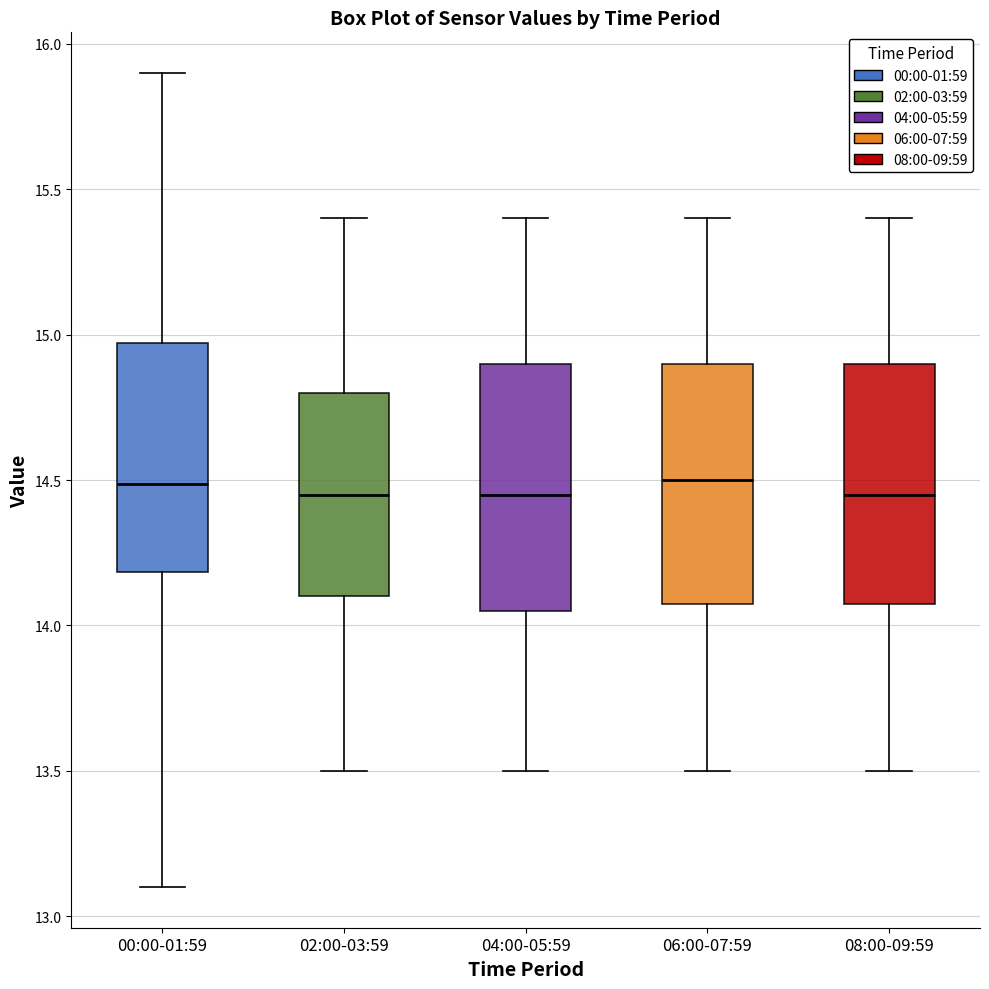

Reading left to right, read every box against the y-axis: the position of its median line, the range the box covers, and the ends of its whiskers. The values are not printed on the chart, so give them approximately, as read against the axis.

00:00-01:59: median 14.50, box 14.20 to 14.95, whiskers 13.10 to 15.90
02:00-03:59: median 14.45, box 14.10 to 14.80, whiskers 13.50 to 15.40
04:00-05:59: median 14.45, box 14.05 to 14.90, whiskers 13.50 to 15.40
06:00-07:59: median 14.50, box 14.10 to 14.90, whiskers 13.50 to 15.40
08:00-09:59: median 14.45, box 14.10 to 14.90, whiskers 13.50 to 15.40